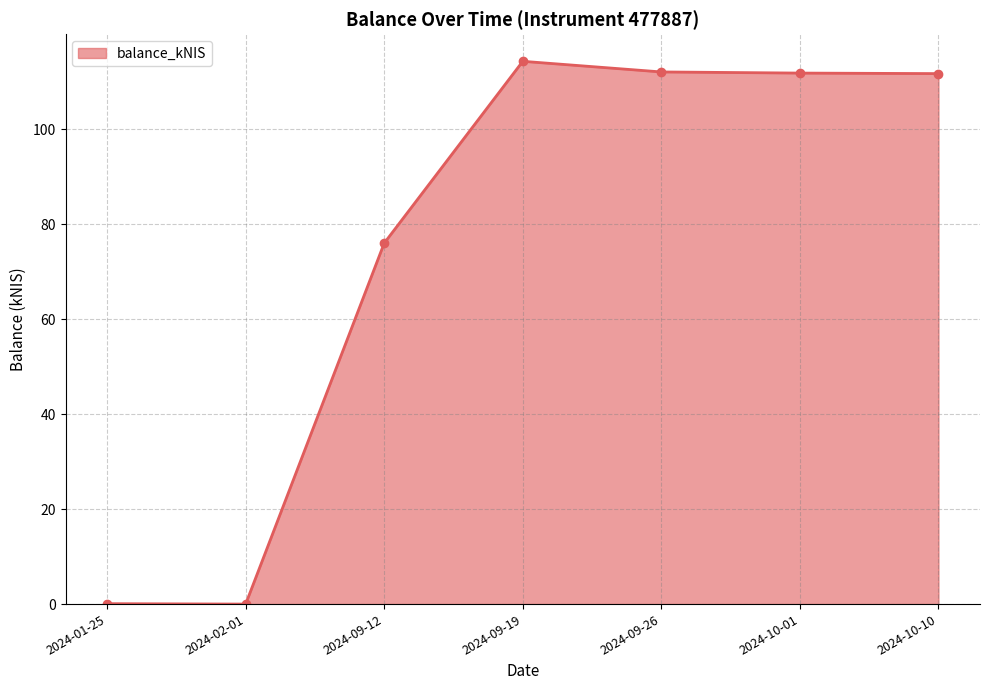

What is the greatest value displayed?

114.3